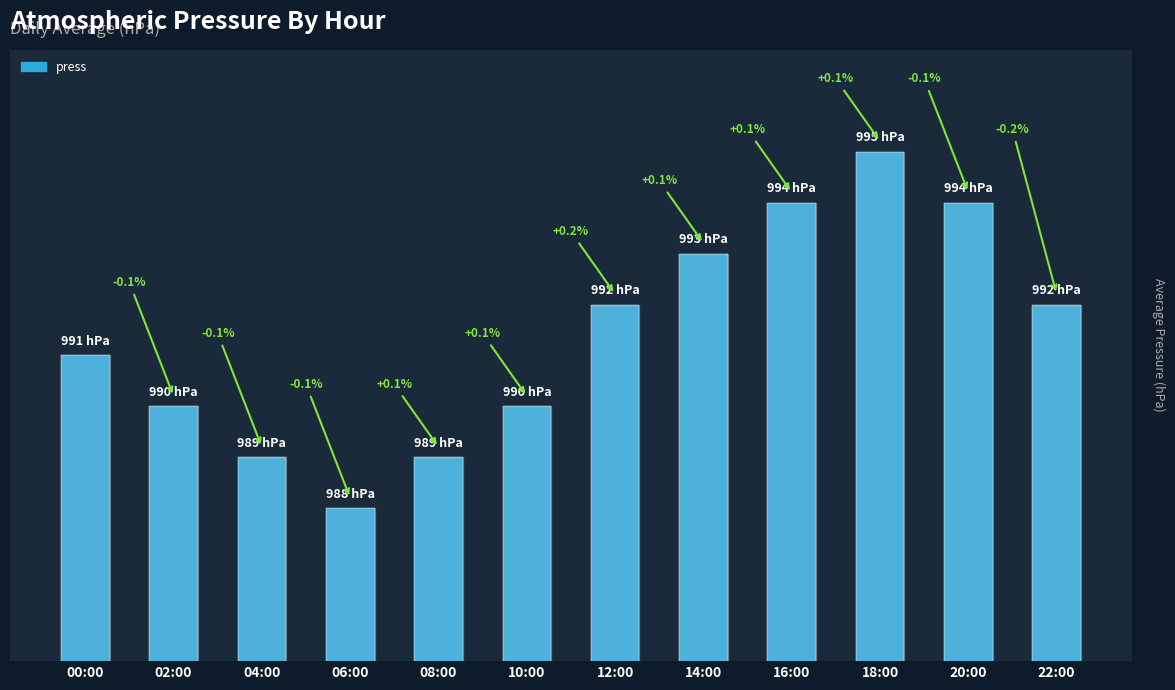

What is the label of the 9th bar from the left?

16:00